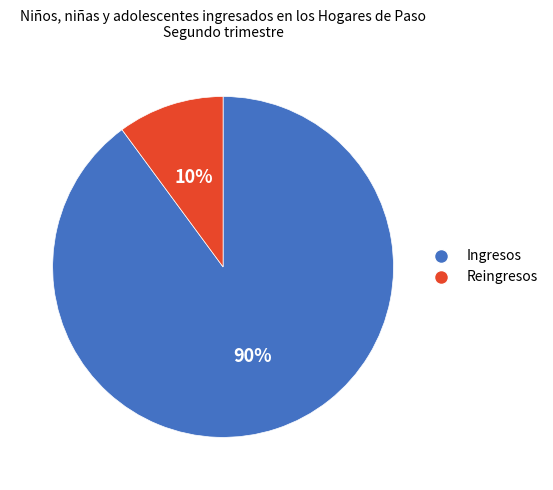

Which slice is the largest?

Ingresos